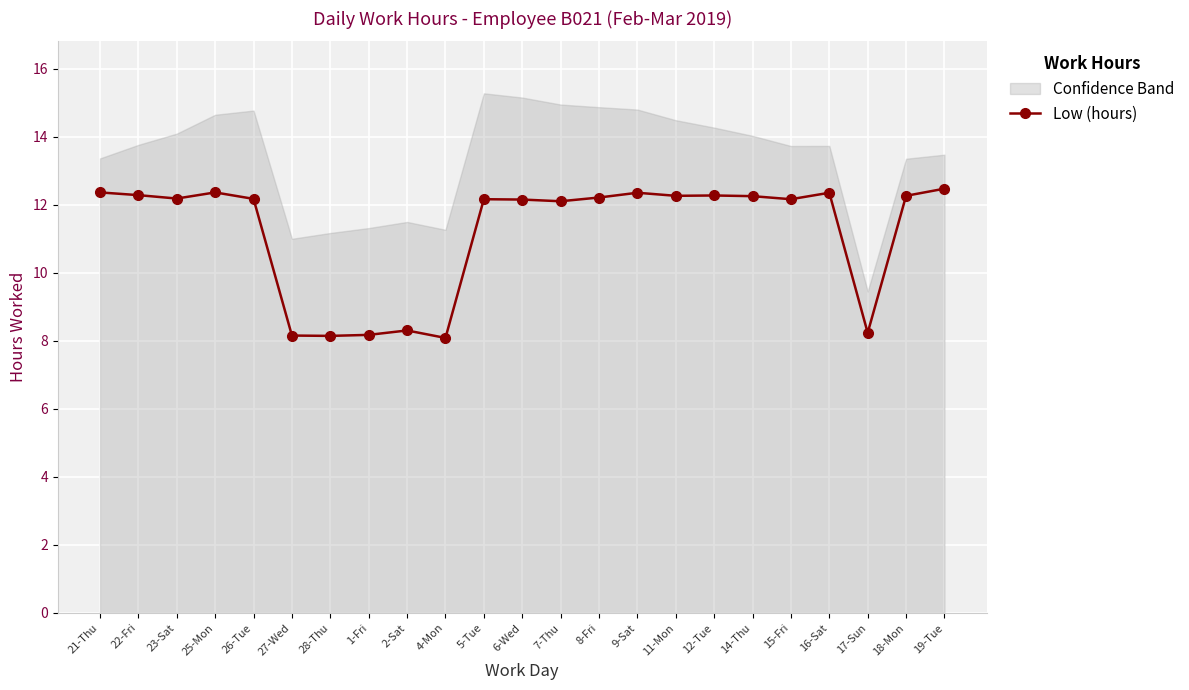

Reading left to right, list all the values displayed in this chart.

12.4	12.3	12.2	12.4	12.2	8.2	8.2	8.2	8.3	8.1	12.2	12.2	12.1	12.2	12.4	12.3	12.3	12.3	12.2	12.4	8.2	12.3	12.5